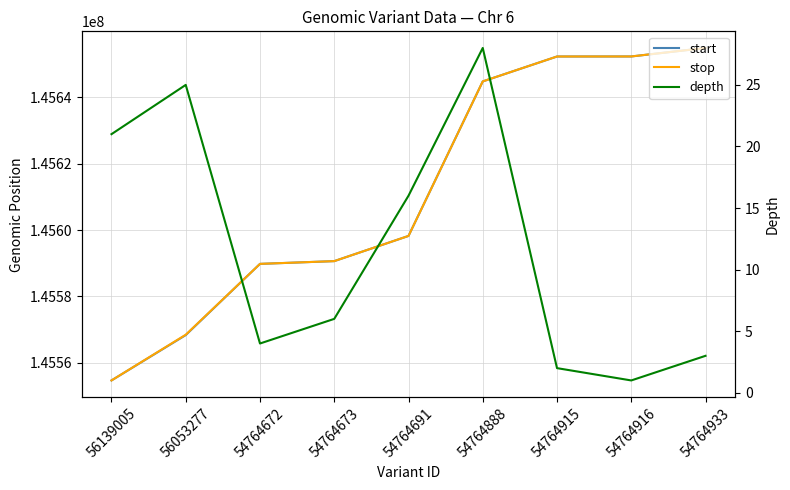

At which label does stop reach its peak?

54764933